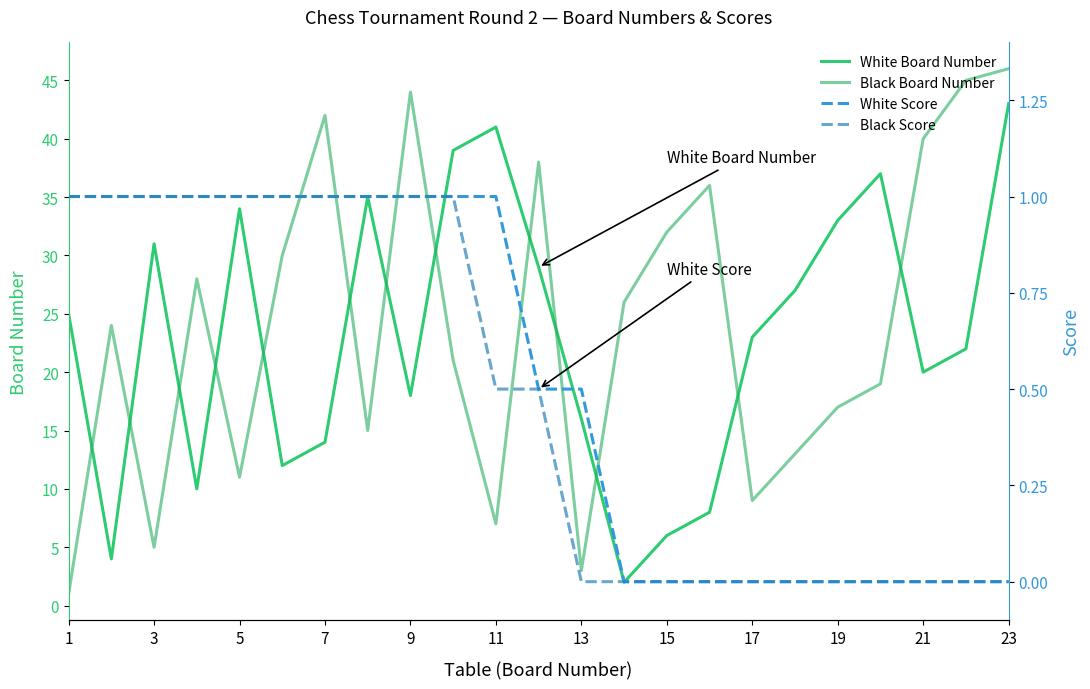

Count the number of categories in the chart.

23